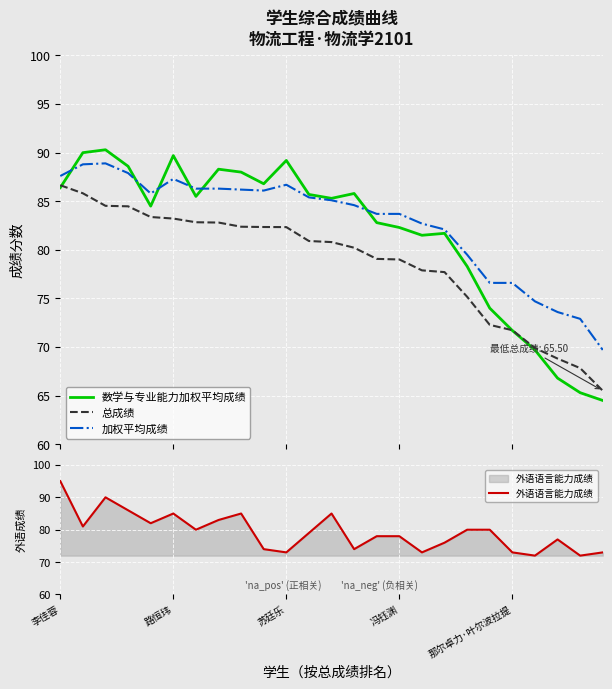

What is the highest value of the 加权平均成绩 series?

88.9